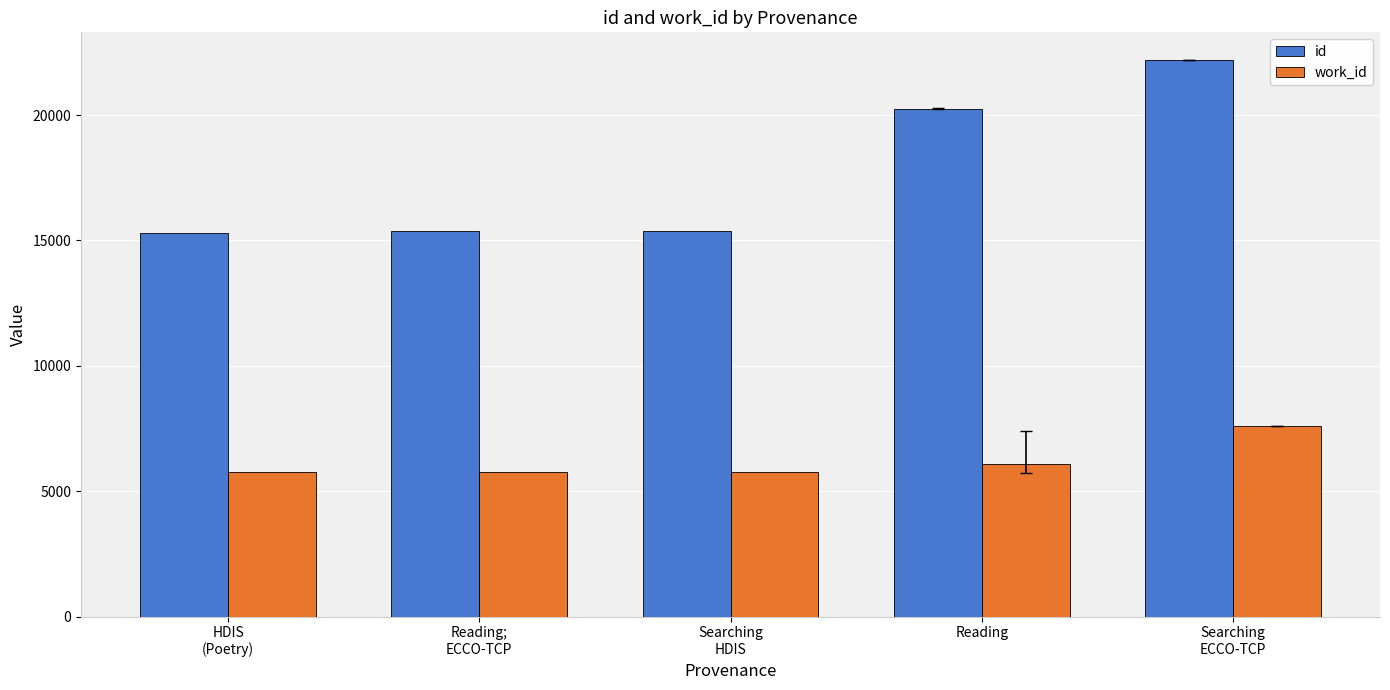

Are the bars horizontal?

No